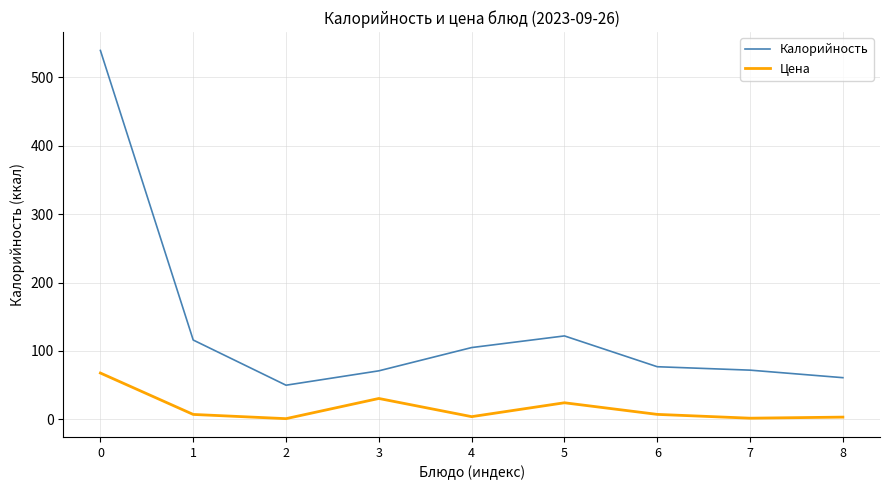

At 3, list the series in order from largest to smallest.

Калорийность, Цена